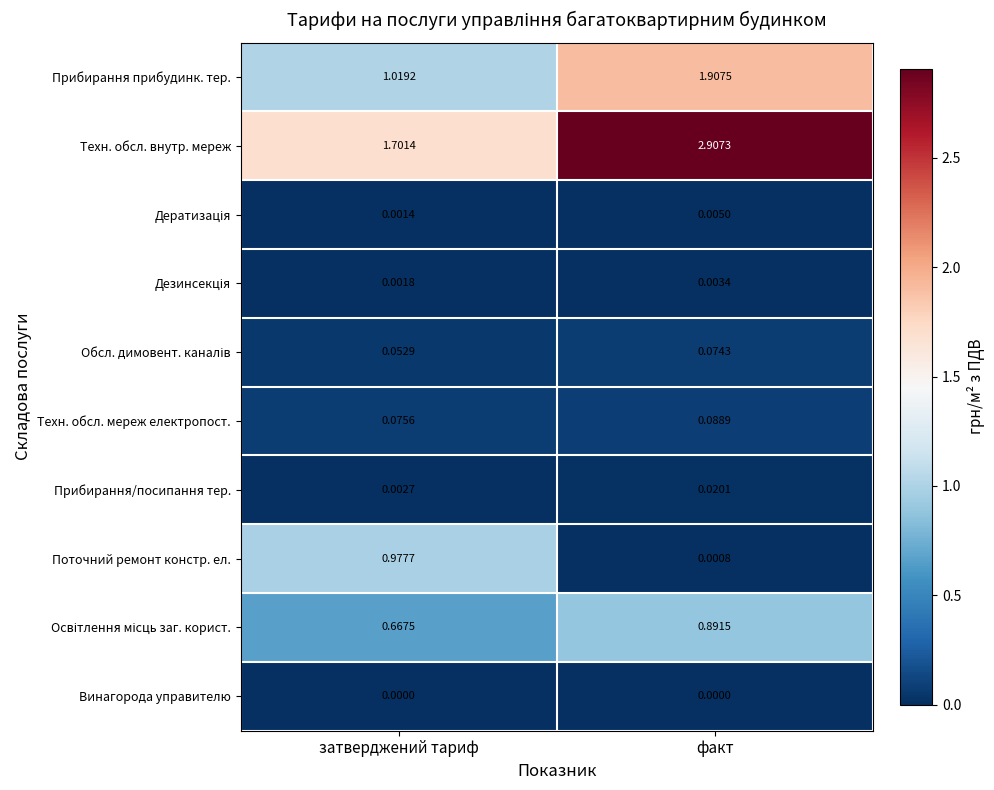

At which category does the chart reach its peak across all series?

факт